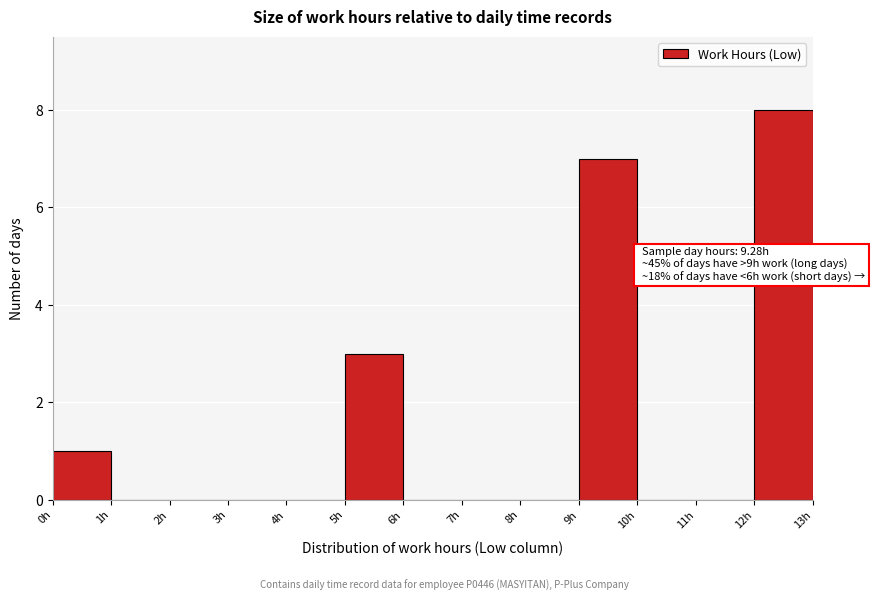

Over which range of the x-axis is the bar tallest?

12 to 13